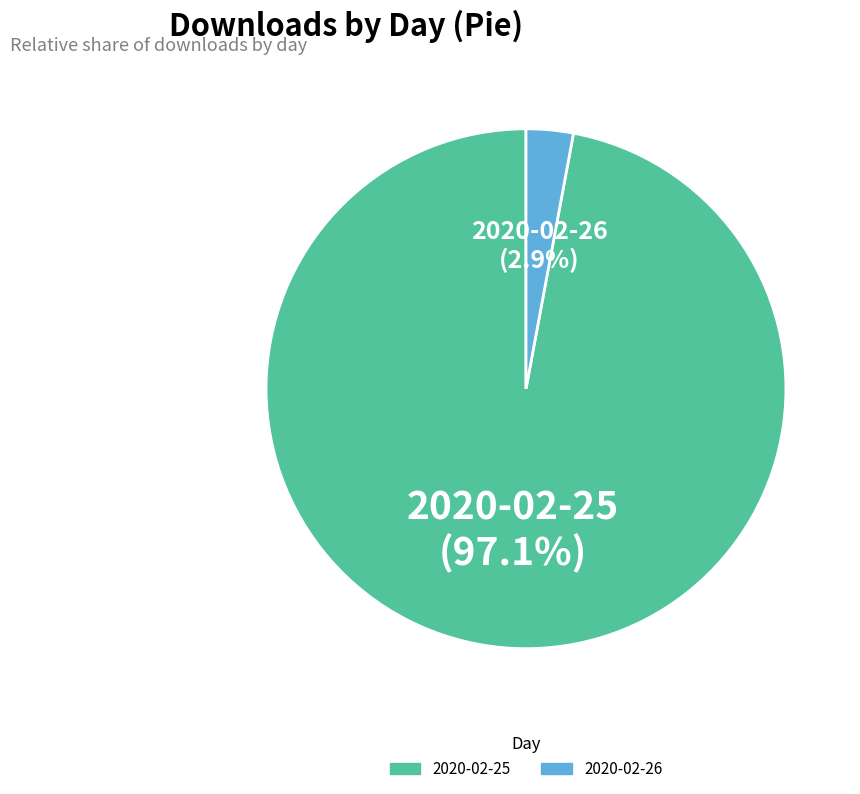

Does 2020-02-26 represent more than half of the total?

No